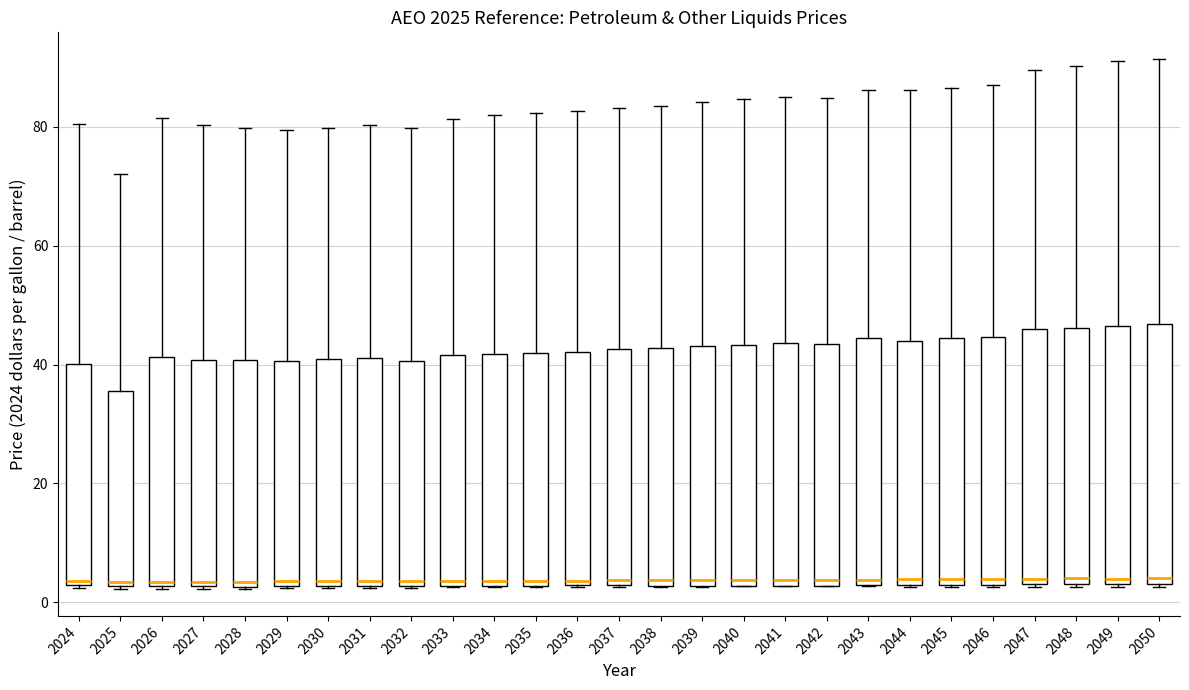

Reading left to right, transcribe this box plot: for each box, give where its median line is, the range the box spans, and where its two whiskers end, as read against the y-axis. The values are not printed on the chart, so give them approximately, as read against the axis.

2024: median 4, box 2 to 40, whiskers 2 to 80
2025: median 4, box 2 to 36, whiskers 2 to 72
2026: median 4, box 2 to 42, whiskers 2 to 82
2027: median 4, box 2 to 40, whiskers 2 to 80
2028: median 4, box 2 to 40, whiskers 2 to 80
2029: median 4, box 2 to 40, whiskers 2 to 80
2030: median 4, box 2 to 40, whiskers 2 to 80
2031: median 4, box 2 to 42, whiskers 2 to 80
2032: median 4, box 2 to 40, whiskers 2 to 80
2033: median 4, box 2 to 42, whiskers 2 to 82
2034: median 4, box 2 to 42, whiskers 2 to 82
2035: median 4, box 2 to 42, whiskers 2 to 82
2036: median 4, box 2 to 42, whiskers 2 to 82
2037: median 4, box 2 to 42, whiskers 2 to 84
2038: median 4, box 2 to 42, whiskers 2 to 84
2039: median 4, box 2 to 44, whiskers 2 to 84
2040: median 4, box 2 to 44, whiskers 2 to 84
2041: median 4, box 2 to 44, whiskers 2 to 86
2042: median 4, box 2 to 44, whiskers 2 to 84
2043: median 4, box 2 to 44, whiskers 2 to 86
2044: median 4, box 2 to 44, whiskers 2 to 86
2045: median 4, box 2 to 44, whiskers 2 to 86
2046: median 4, box 2 to 44, whiskers 2 to 88
2047: median 4 (just above the box's lower edge), box 4 to 46, whiskers 2 to 90
2048: median 4 (just above the box's lower edge), box 4 to 46, whiskers 2 to 90
2049: median 4 (just above the box's lower edge), box 4 to 46, whiskers 2 to 92
2050: median 4 (just above the box's lower edge), box 4 to 46, whiskers 2 to 92